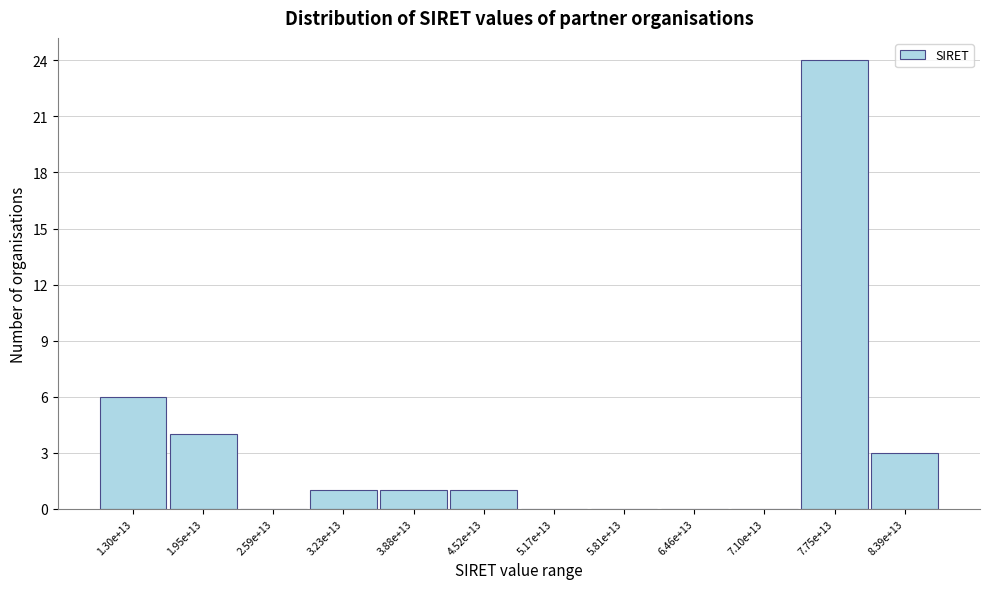

Reading left to right, list all the values displayed in this chart.

1.30e+13=6	1.95e+13=4	2.59e+13=0	3.23e+13=1	3.88e+13=1	4.52e+13=1	5.17e+13=0	5.81e+13=0	6.46e+13=0	7.10e+13=0	7.75e+13=24	8.39e+13=3